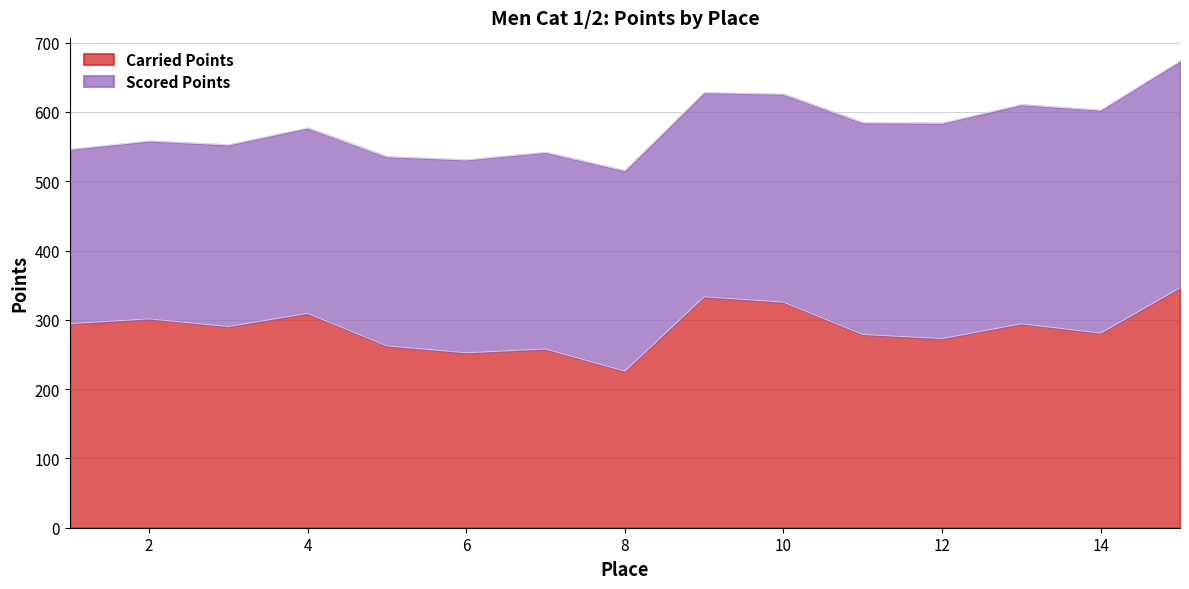

How many data points does each series have?

15